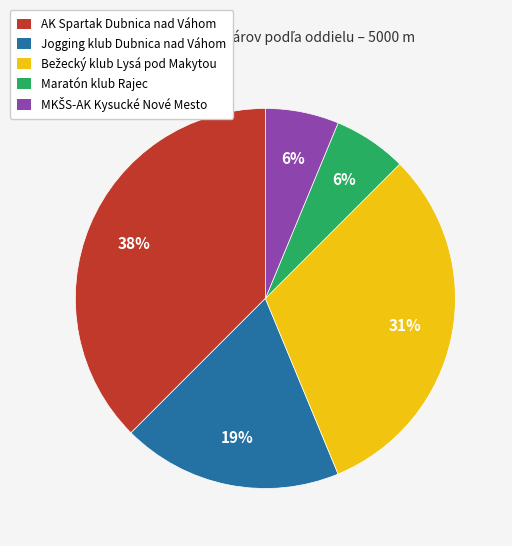

True or false: Jogging klub Dubnica nad Váhom accounts for 19% of the total.

True